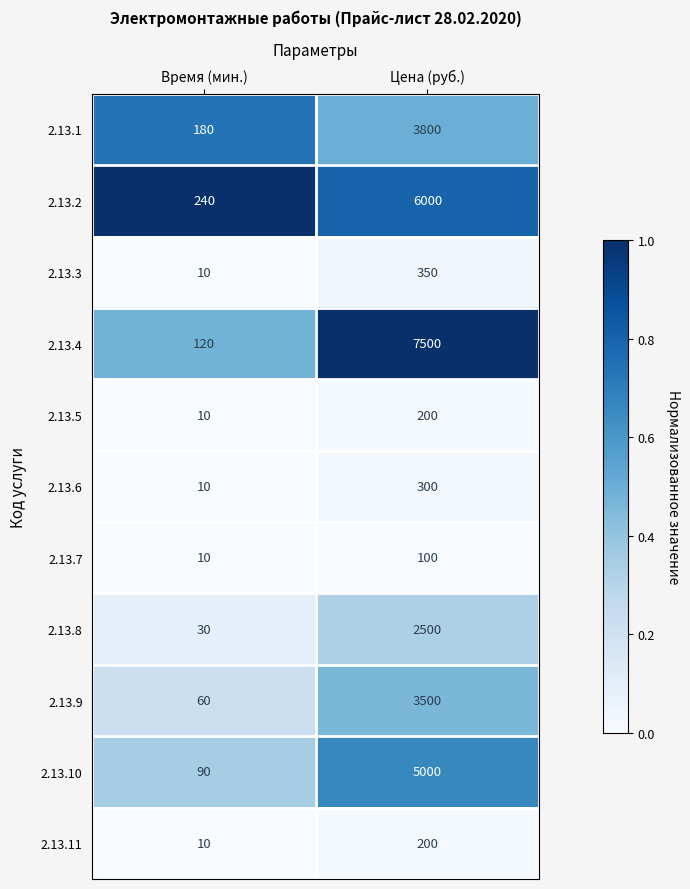

How many categories are shown in the chart?

2